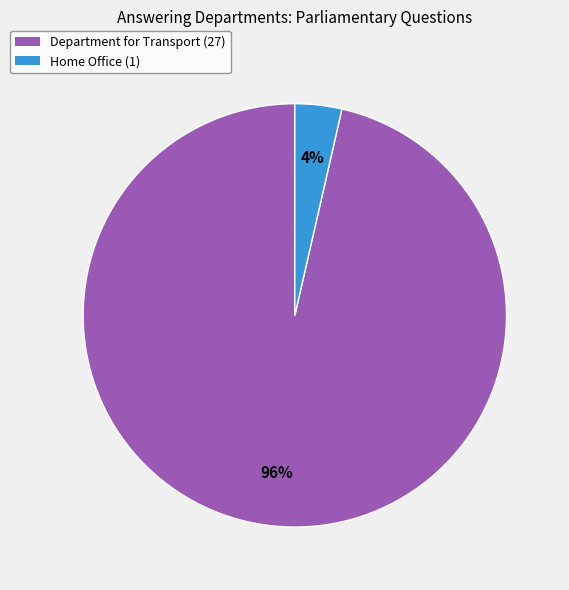

To the nearest percent, what percentage of the pie is Home Office (1)?

4%